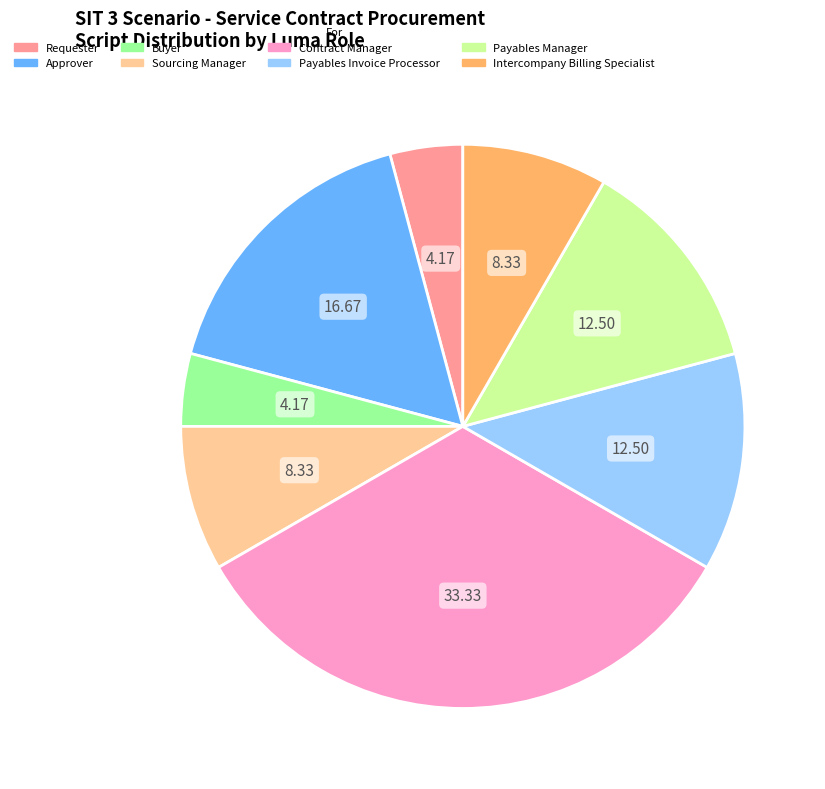

What is the ratio of the value at Payables Invoice Processor to the value at Sourcing Manager?

1.5